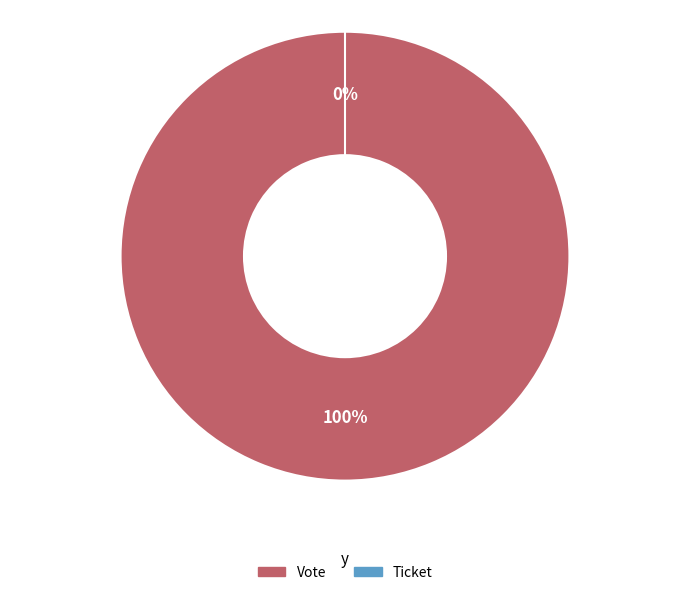

To the nearest percent, what portion does Vote represent?

100%